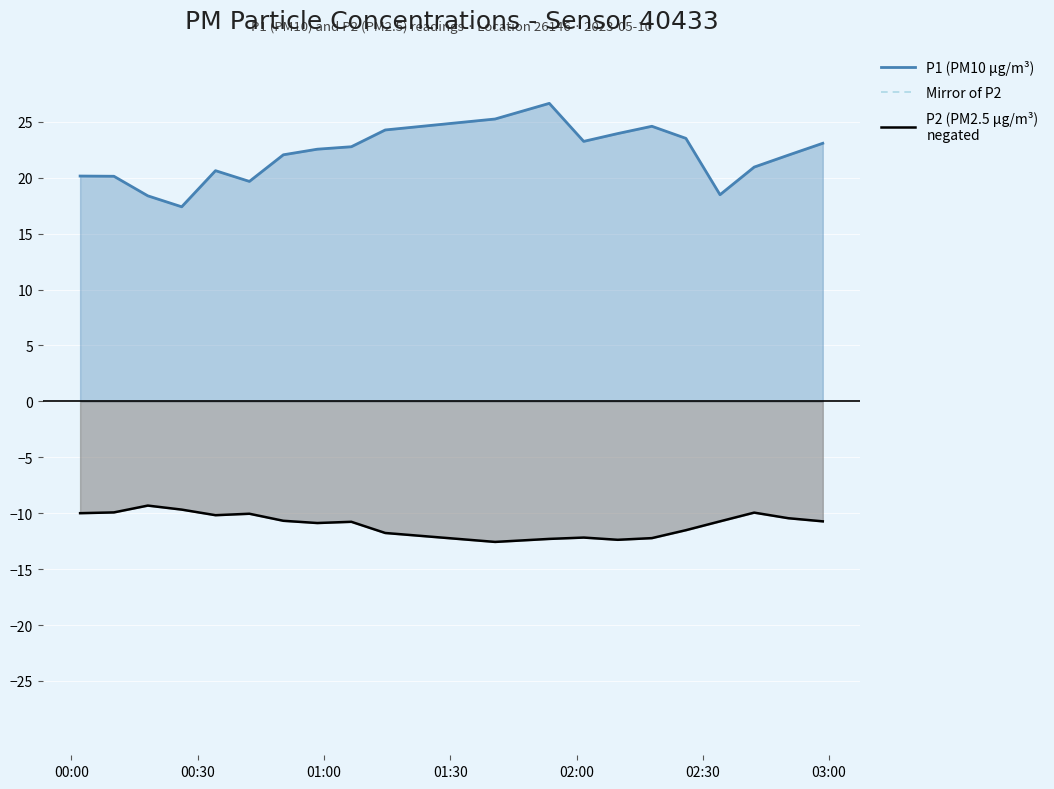

True or false: P1 (PM10 µg/m³) and P2 (PM2.5 µg/m³)
negated cross at least once.

False